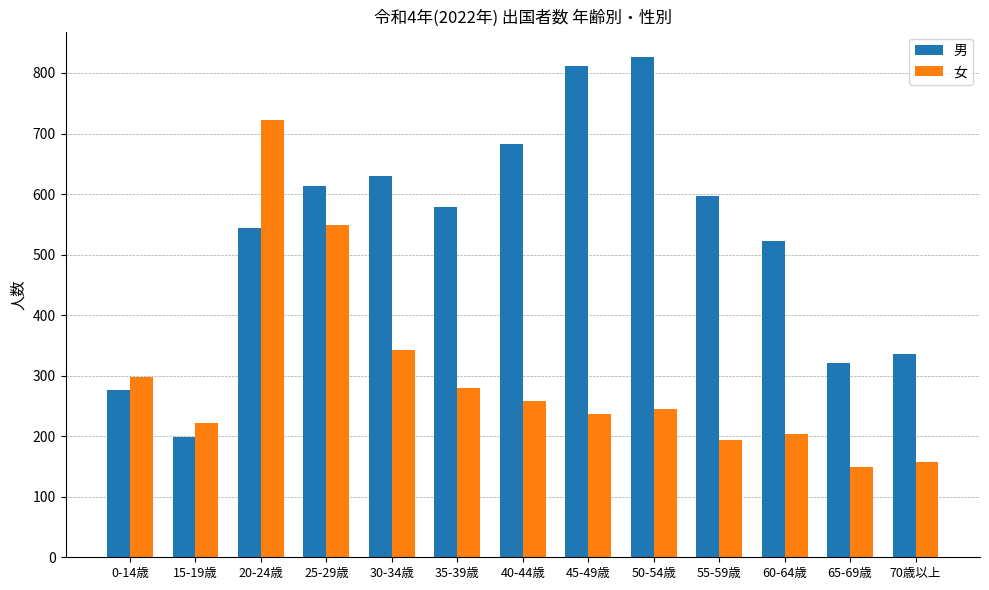

What is the spread (max minus min) of values at 15-19歳?

23